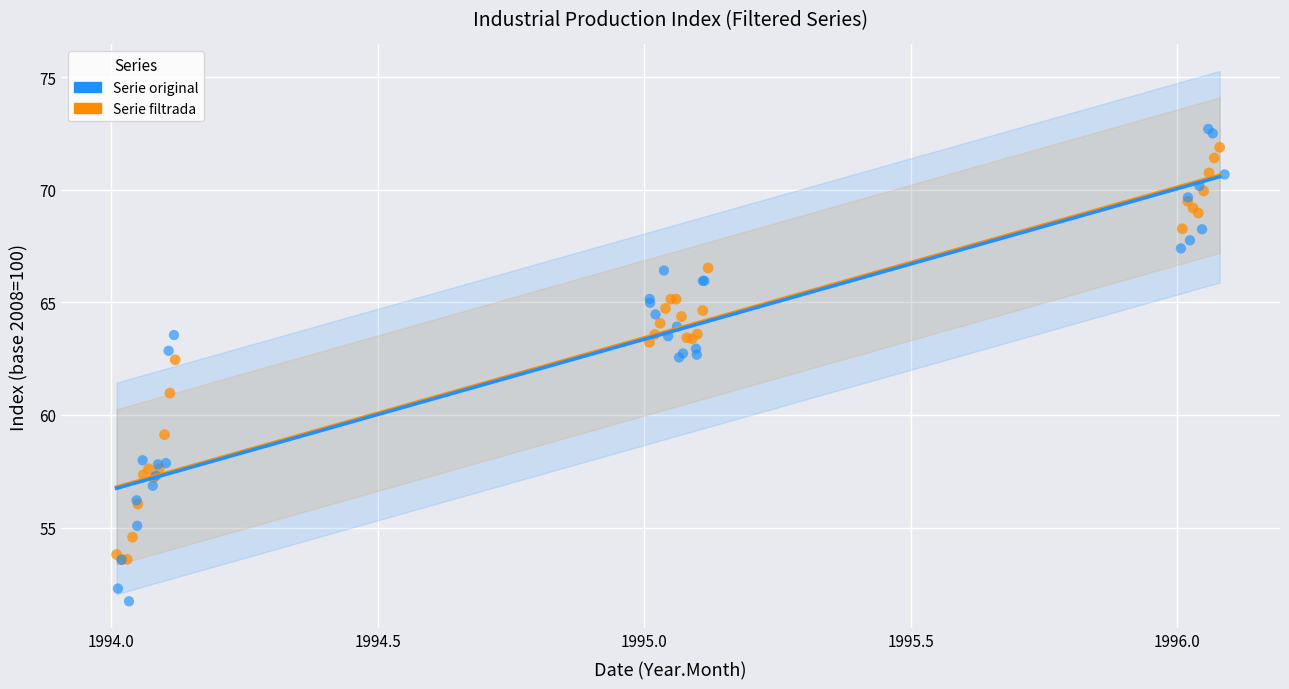

Which series has the widest spread of Y values?

Serie original